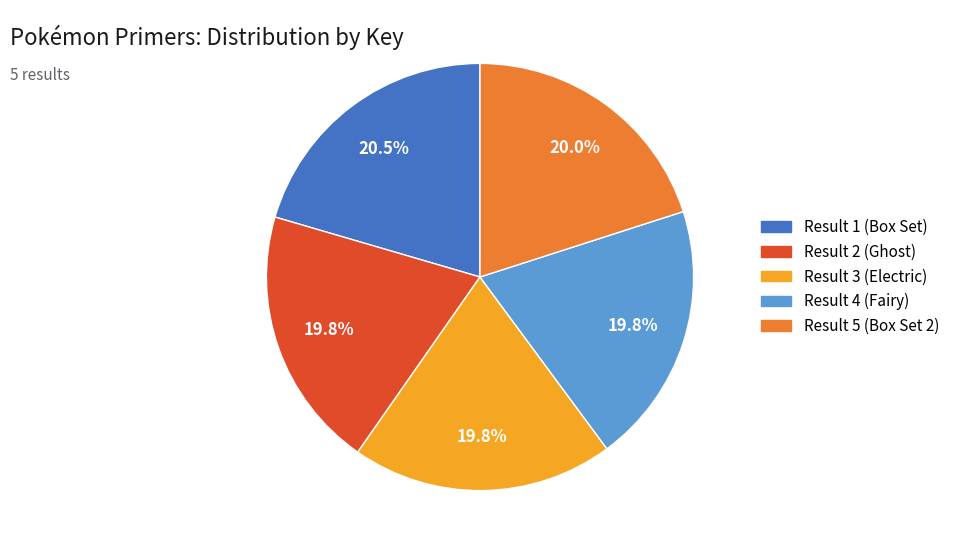

To the nearest percent, what percentage of the pie is Result 3?

20%